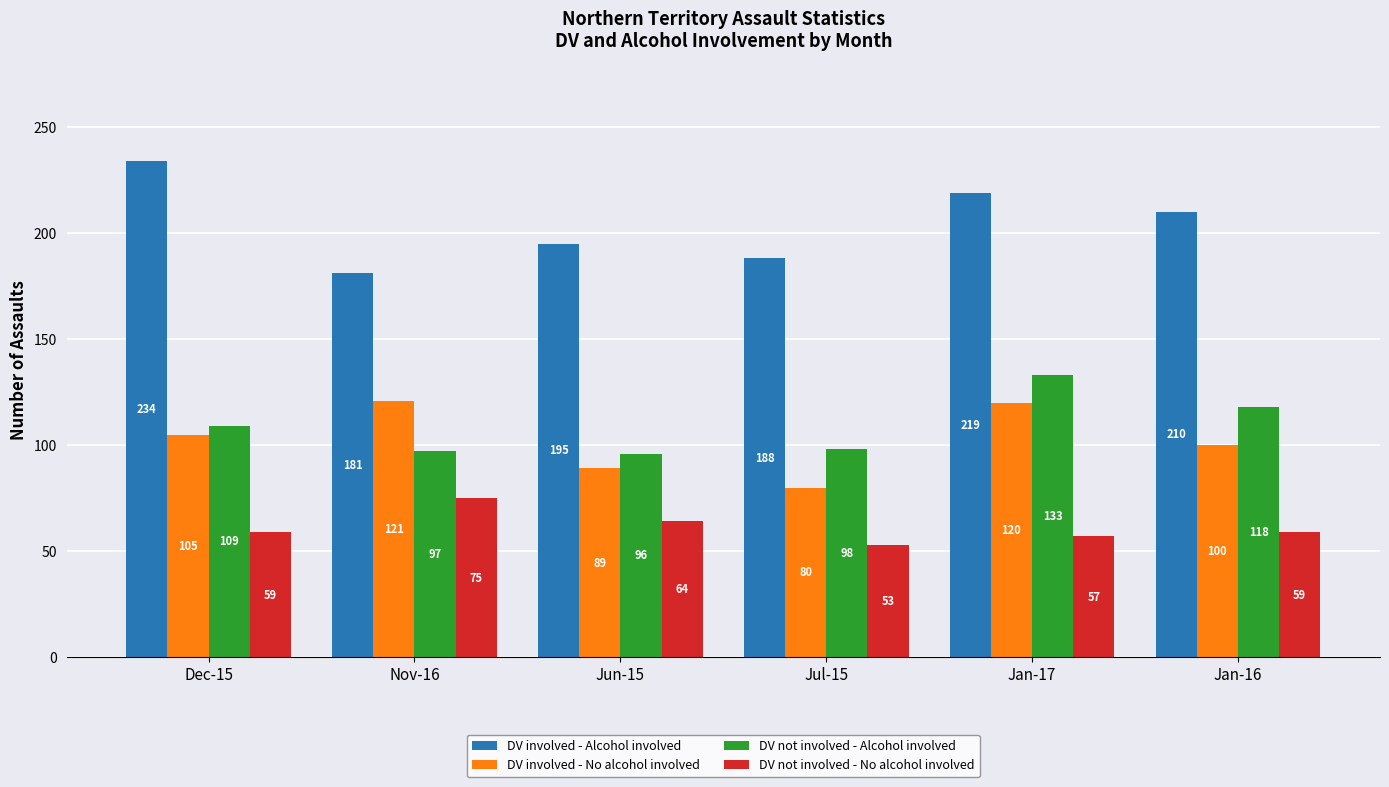

What are all the series names shown in the legend?

DV involved - Alcohol involved, DV involved - No alcohol involved, DV not involved - Alcohol involved, DV not involved - No alcohol involved